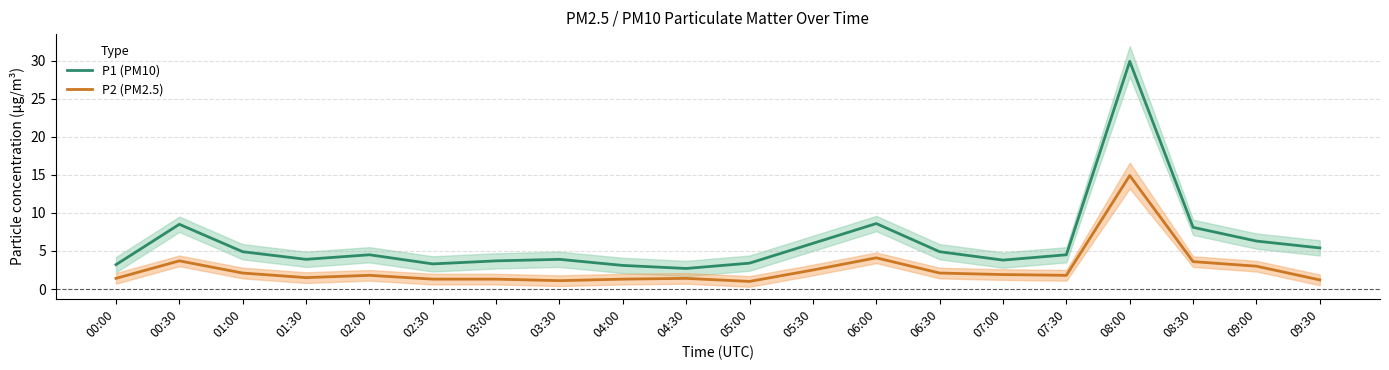

What is the minimum value shown in the chart?

1.0